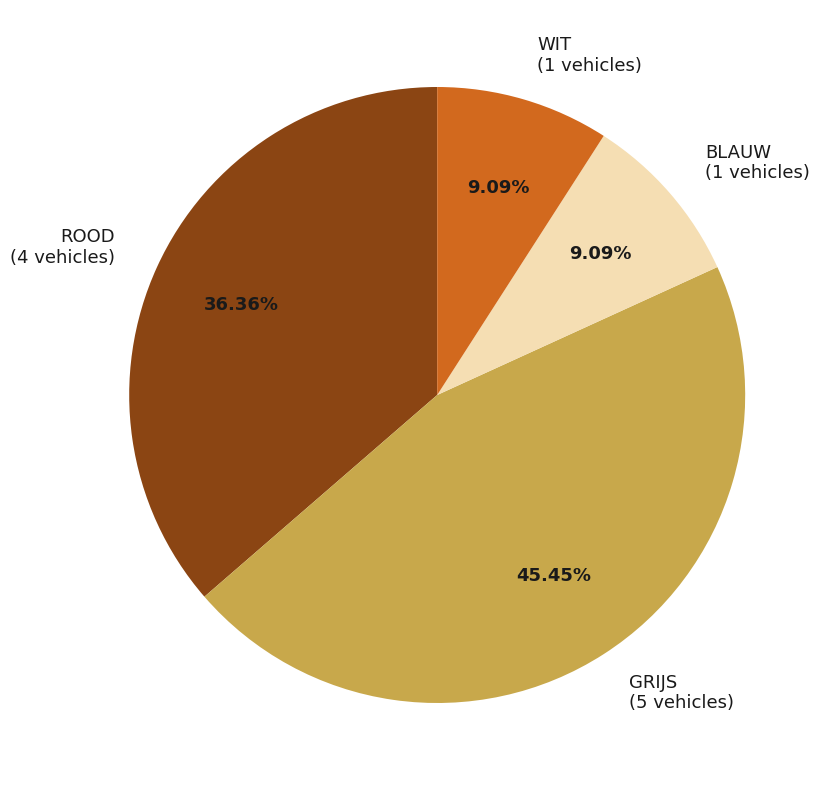

Count the number of slices in the pie.

4